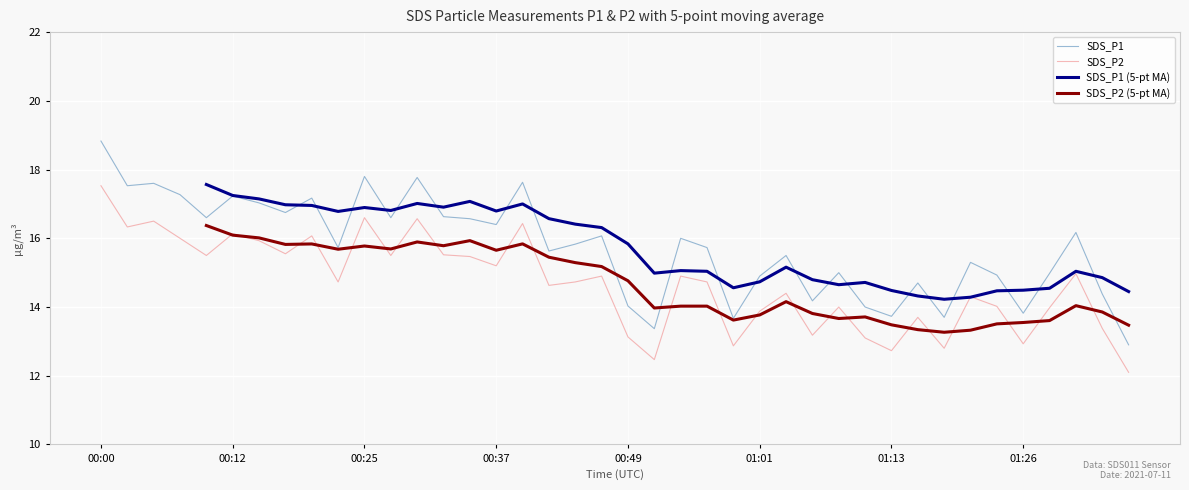

What are all the series names shown in the legend?

SDS_P1, SDS_P2, SDS_P1 (5-pt MA), SDS_P2 (5-pt MA)